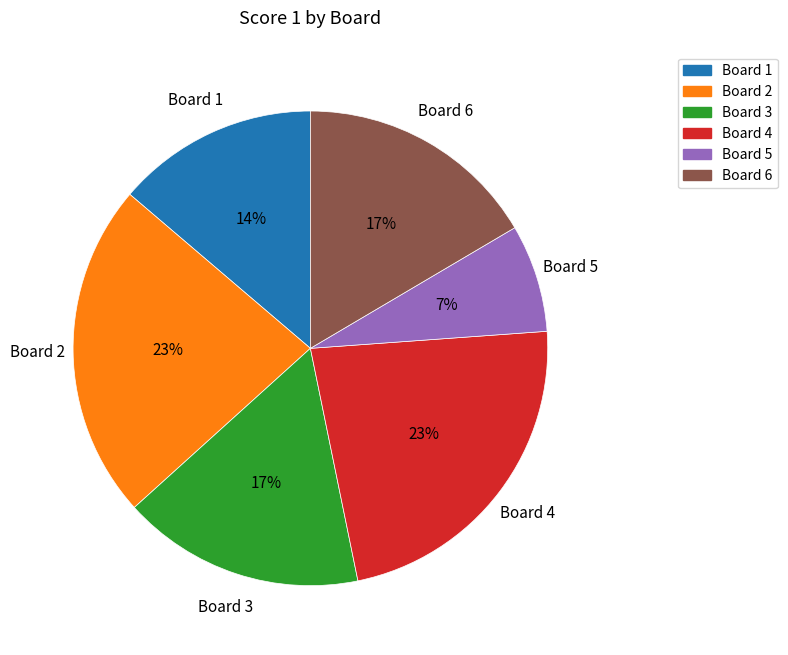

How many segments does this pie chart have?

6